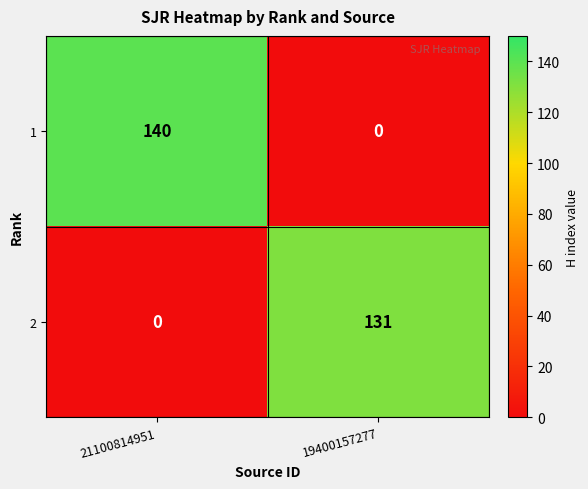

Is it true that 1 equals -73 at 19400157277?

False